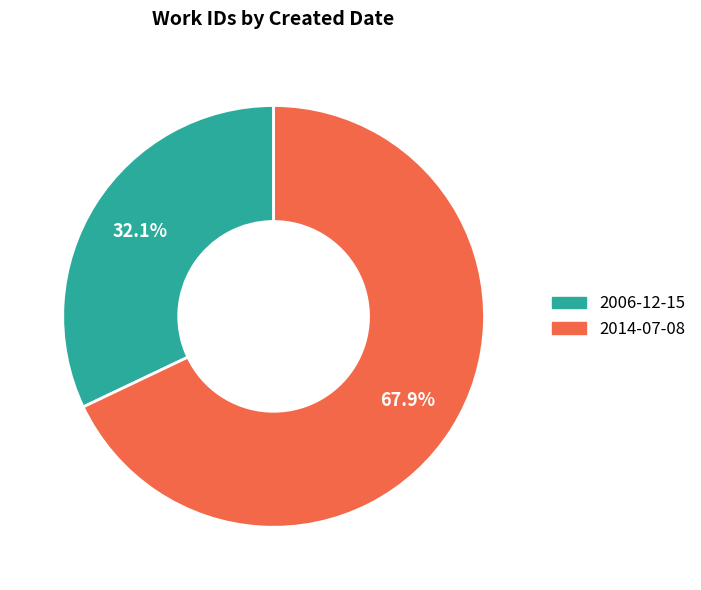

What percentage do 2014-07-08 and 2006-12-15 together represent?

100.0%